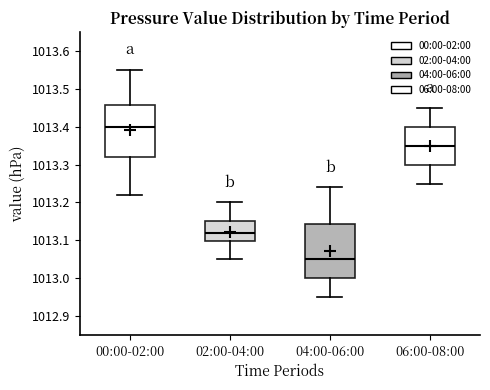

Where does the upper whisker of the box for 06:00-08:00 end on the y-axis? The values are not printed on the chart, so give them approximately, as read against the axis.

1013.45